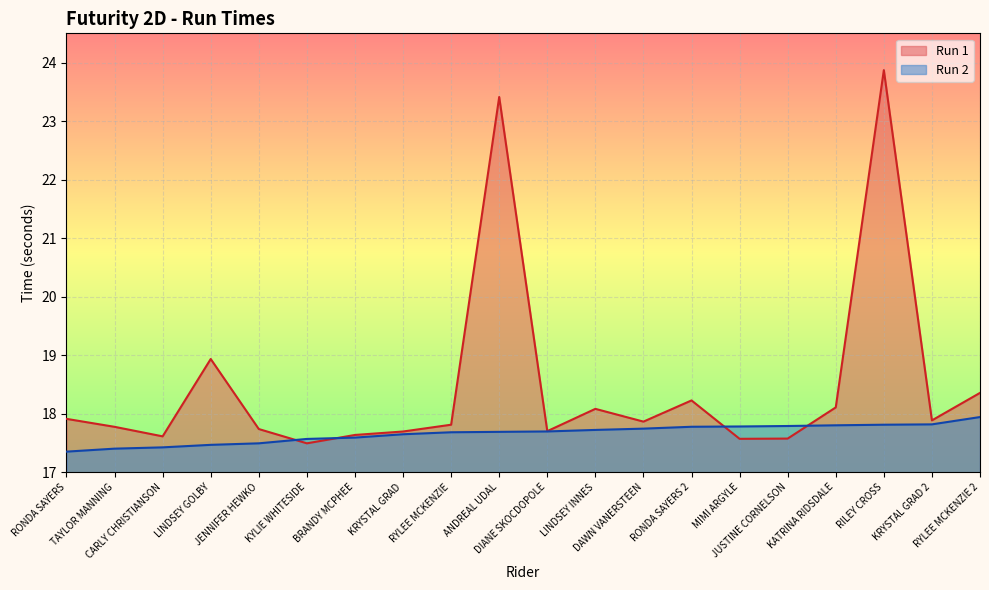

What is the spread (max minus min) of values at RYLEE MCKENZIE?

0.1